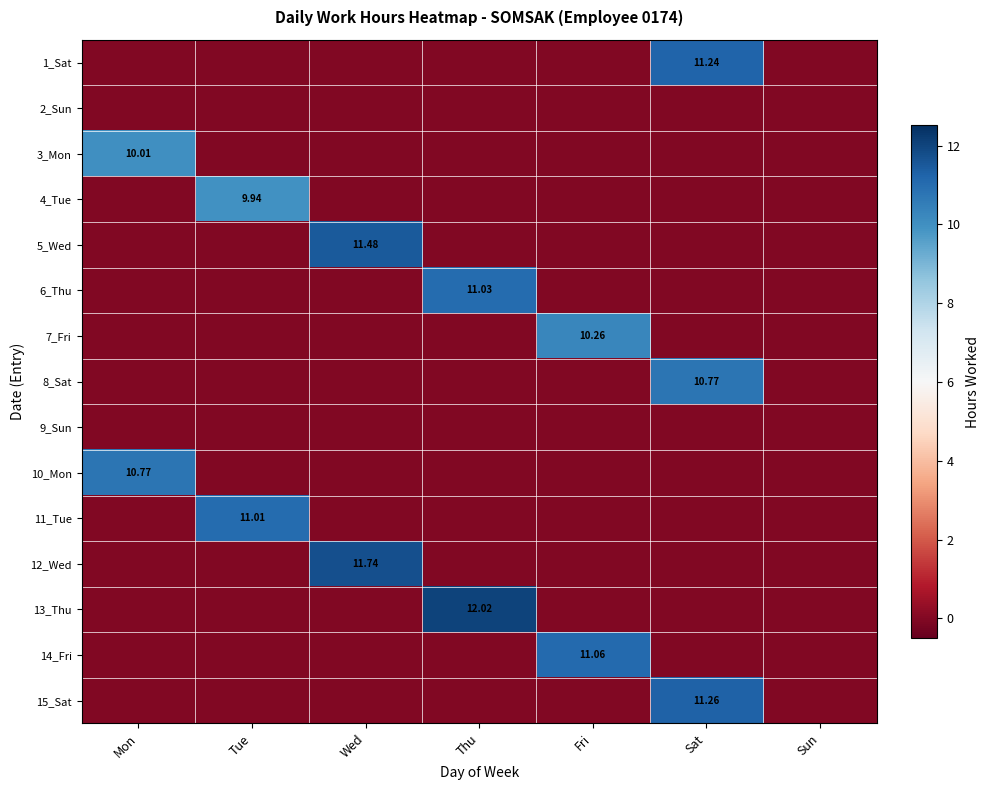

True or false: 5_Wed has a value of 5.0 at Sun.

False